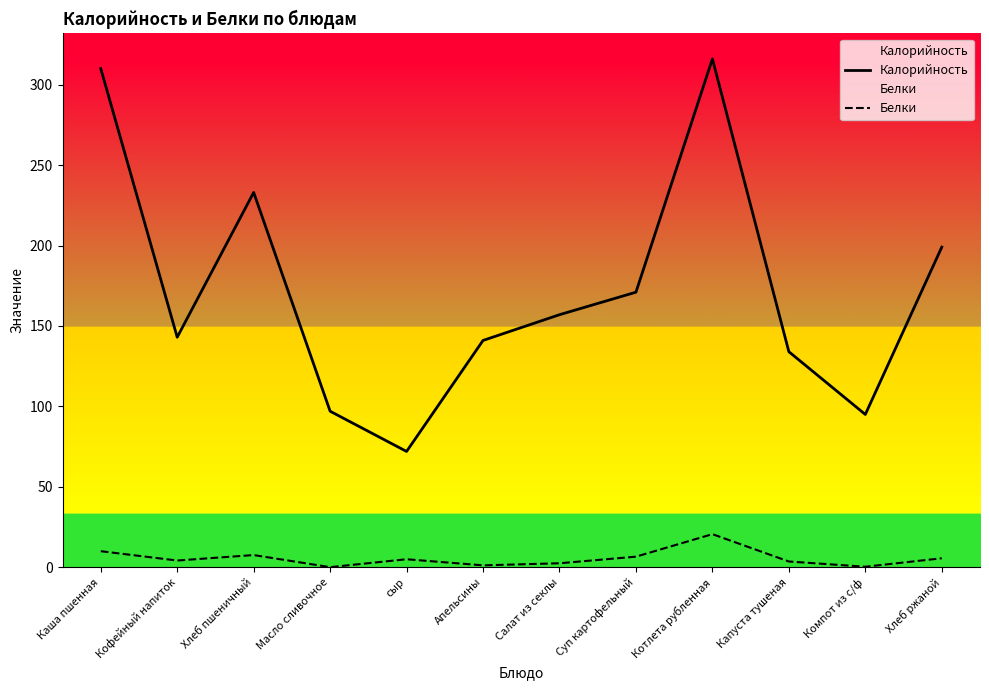

Reading left to right, extract all data points from this chart.

Калорийность: 310.0	143.0	233.0	97.0	72.0	141.0	157.0	171.0	316.0	134.0	95.0	199.0
Белки: 10.0	4.2	7.6	0.1	5.0	1.2	2.5	6.6	20.6	3.6	0.3	5.6